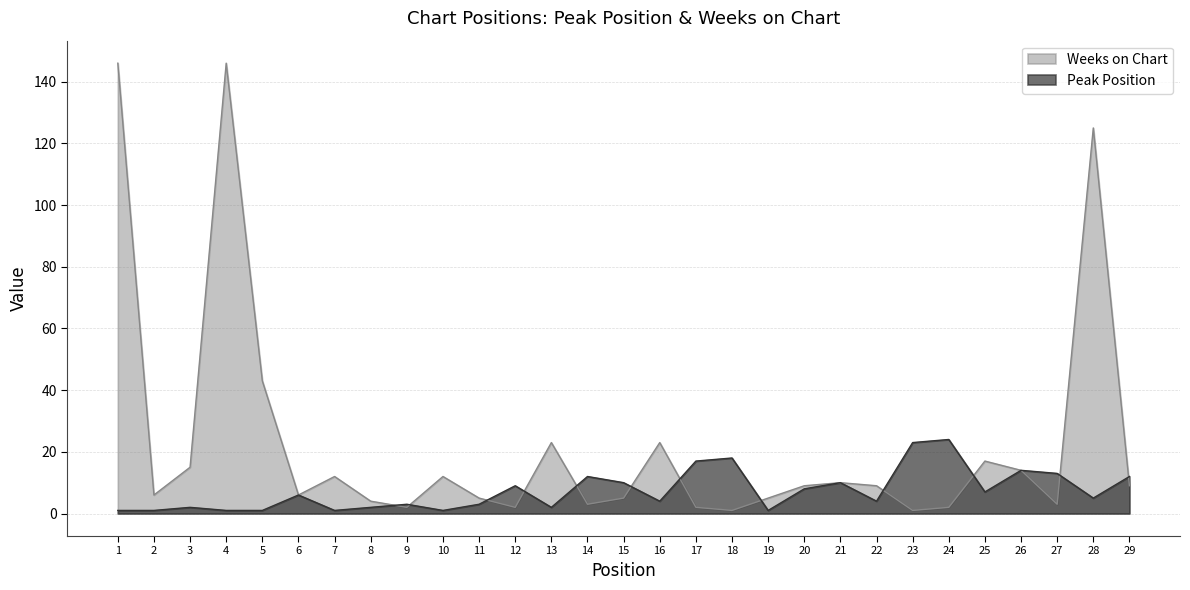

What are all the series names shown in the legend?

Weeks on Chart, Peak Position